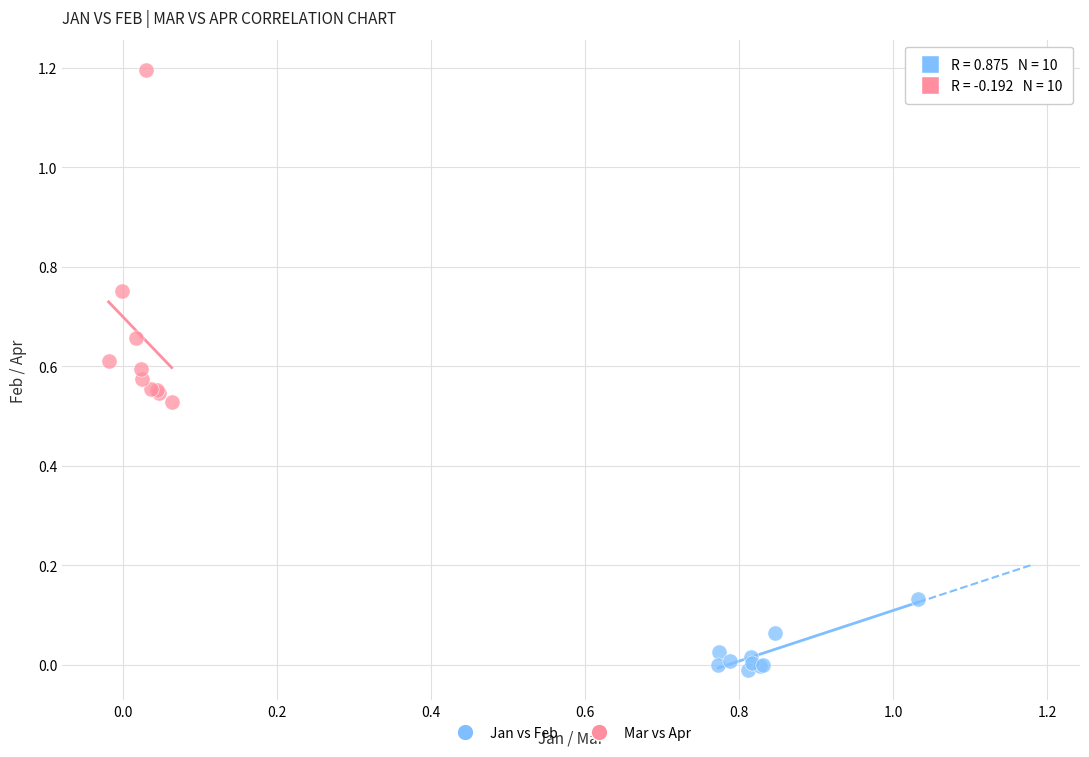

Which series has the widest spread of Y values?

Mar vs Apr